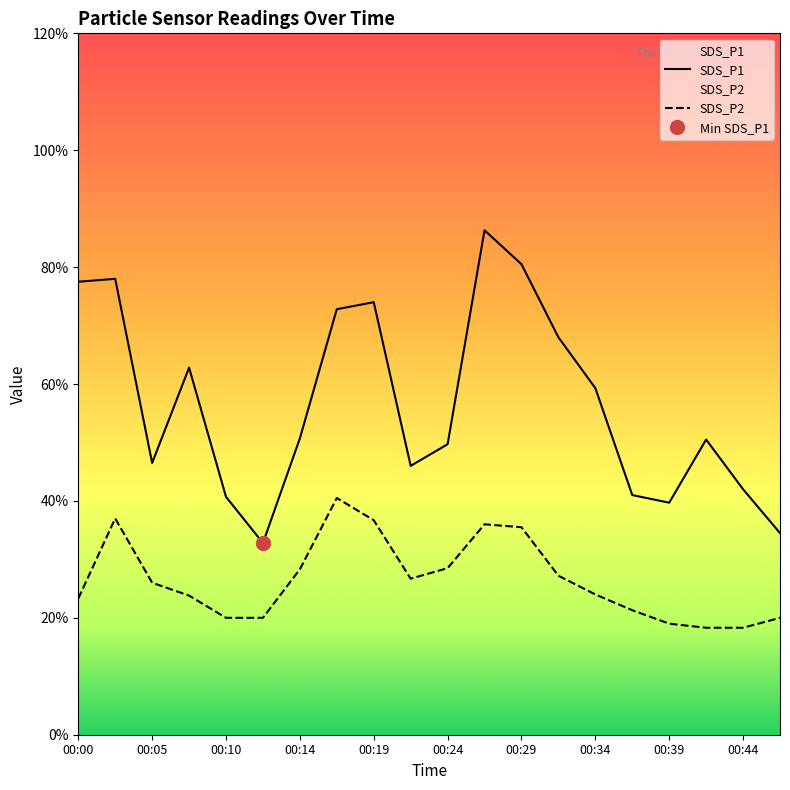

How many interior local peaks does the SDS_P2 series have?

3